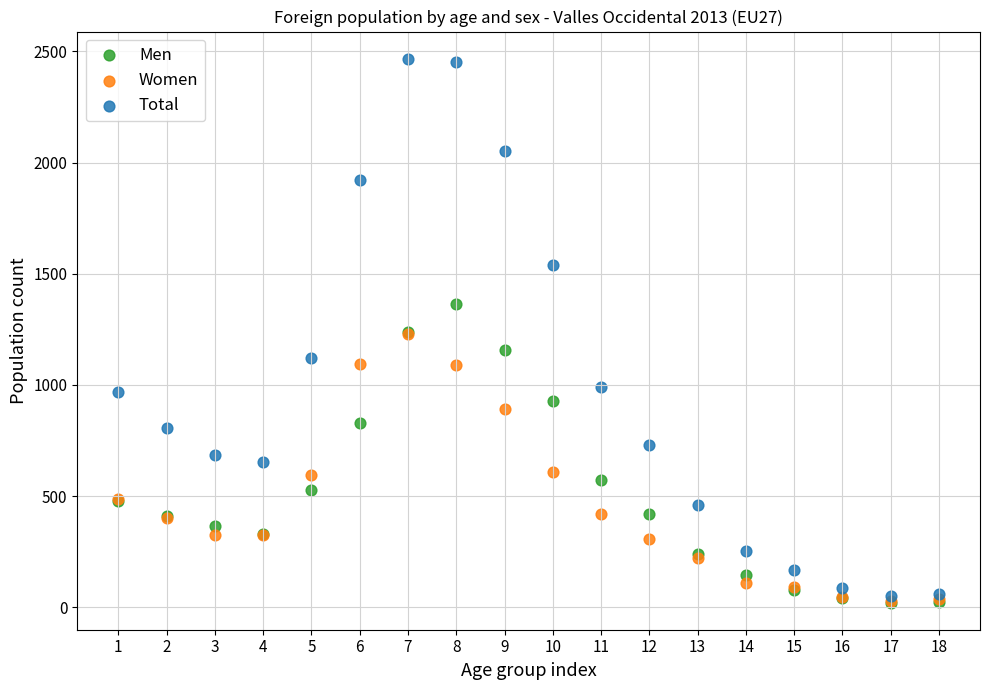

Which series reaches the maximum Y coordinate?

Total